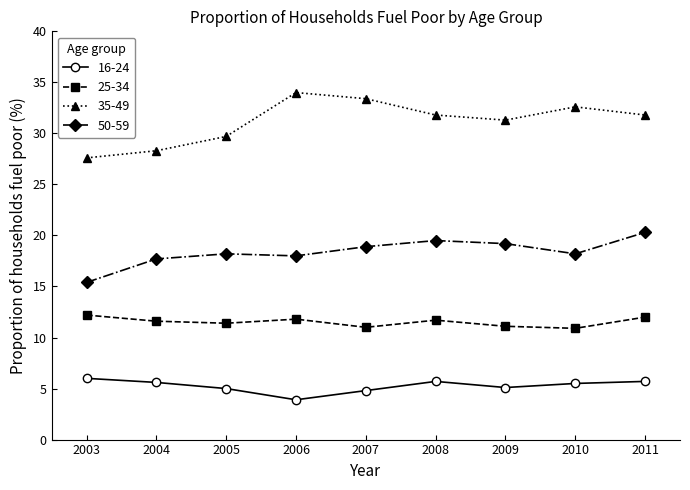

What is the difference between the highest and lowest values at 2005?

24.7